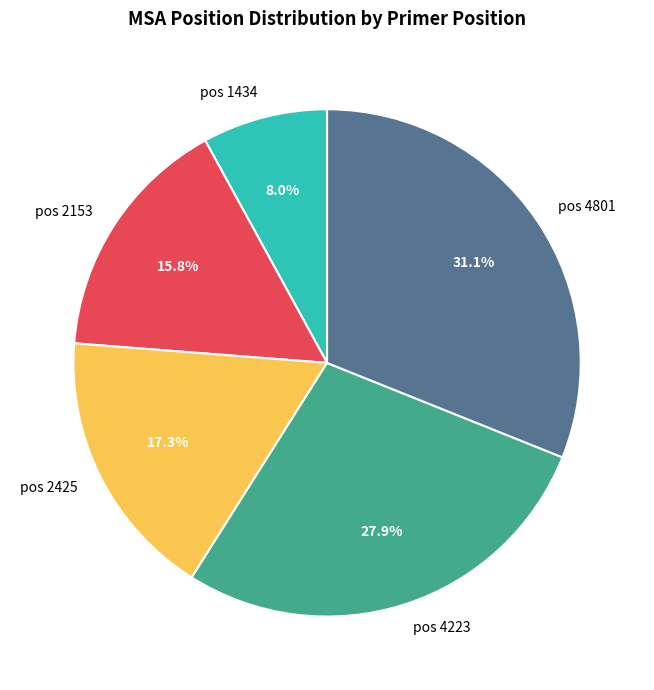

Which has a higher value, pos 2425 or pos 4223?

pos 4223